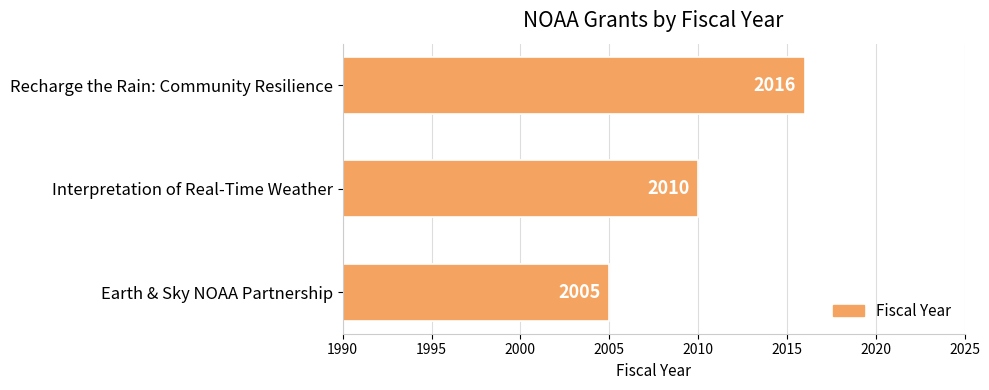

At which label is the value closest to 2010?

Interpretation of Real-Time Weather